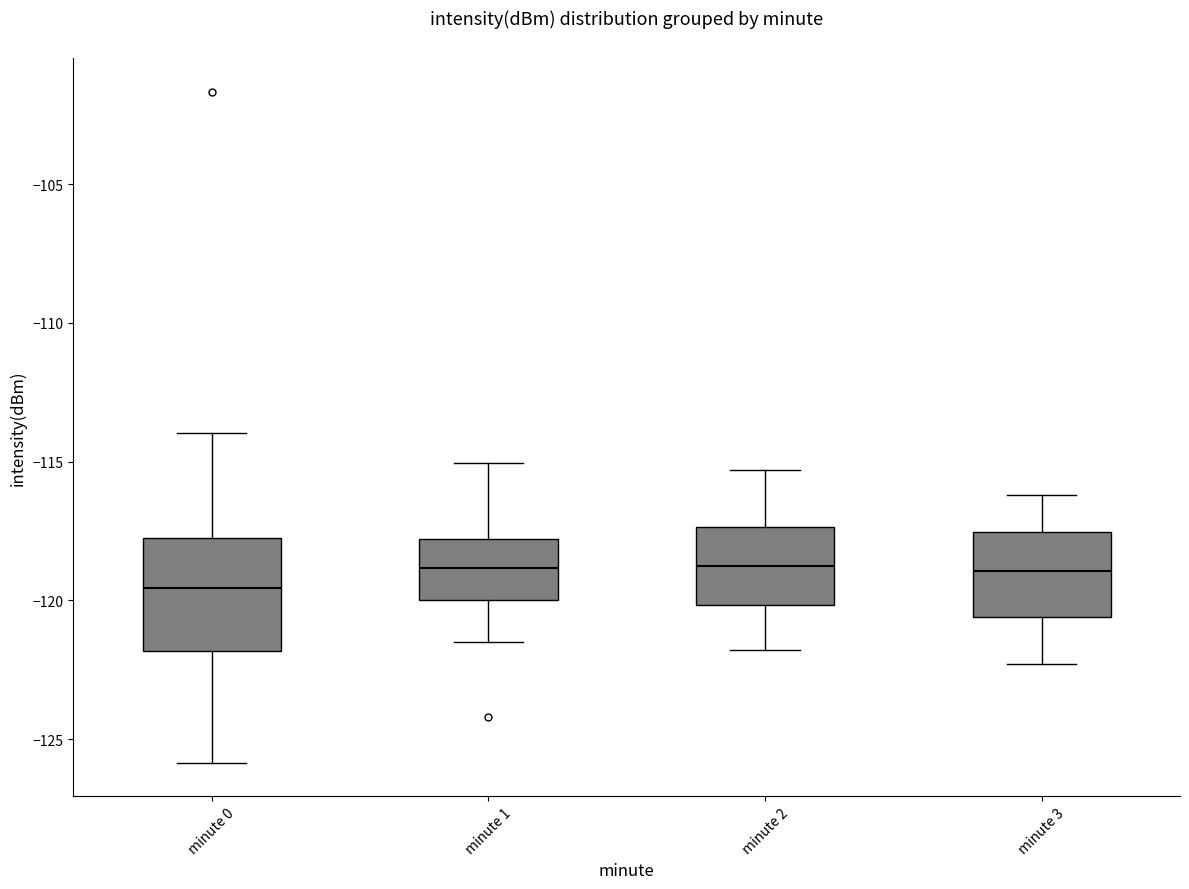

Which box is the tallest, from its lower edge to its upper edge?

minute 0